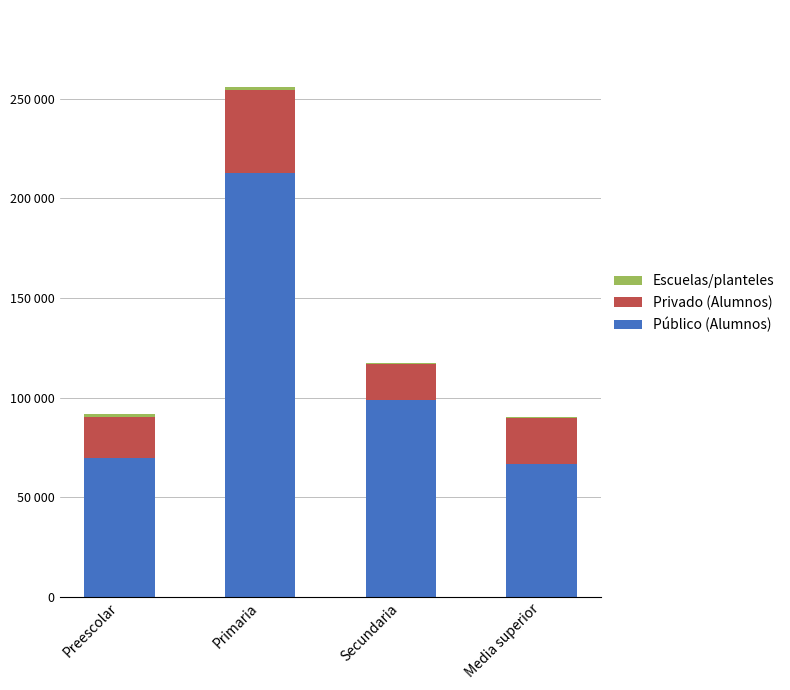

The Privado (Alumnos) series shows 27980 at Preescolar. True or false?

False